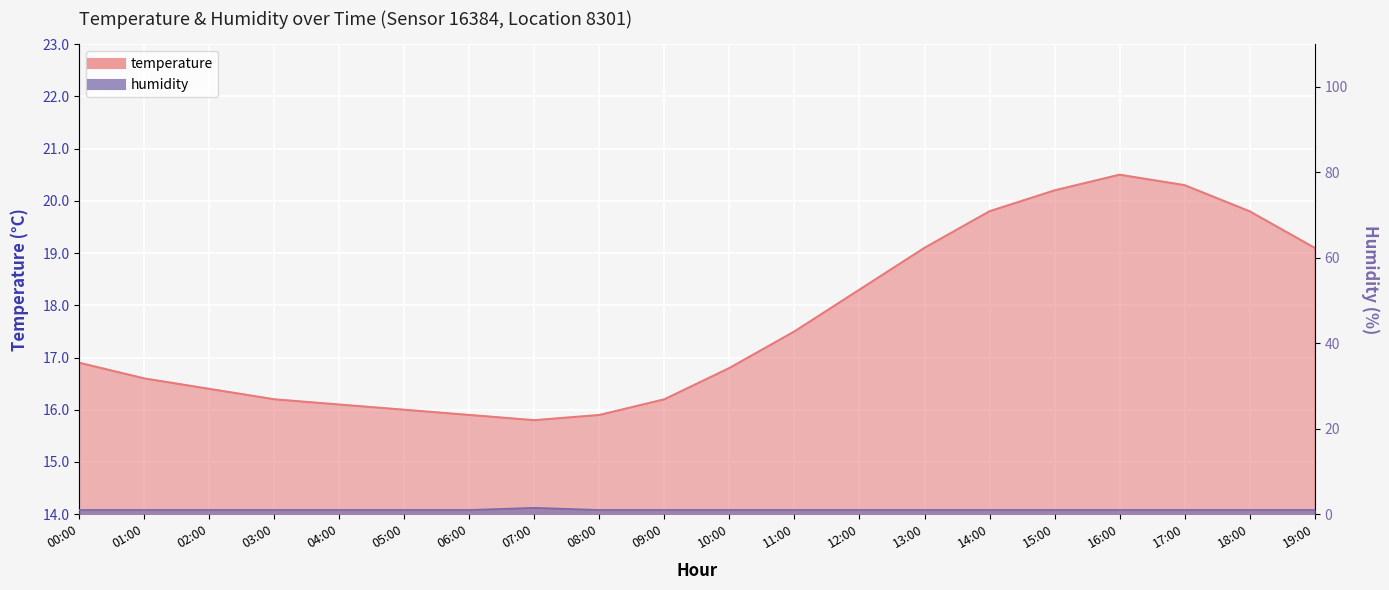

Reading right to left, extract all data points from this chart.

temperature: 19:00=19.1	18:00=19.8	17:00=20.3	16:00=20.5	15:00=20.2	14:00=19.8	13:00=19.1	12:00=18.3	11:00=17.5	10:00=16.8	09:00=16.2	08:00=15.9	07:00=15.8	06:00=15.9	05:00=16.0	04:00=16.1	03:00=16.2	02:00=16.4	01:00=16.6	00:00=16.9
humidity: 19:00=1.0	18:00=1.0	17:00=1.0	16:00=1.0	15:00=1.0	14:00=1.0	13:00=1.0	12:00=1.0	11:00=1.0	10:00=1.0	09:00=1.0	08:00=1.0	07:00=1.5	06:00=1.0	05:00=1.0	04:00=1.0	03:00=1.0	02:00=1.0	01:00=1.0	00:00=1.0